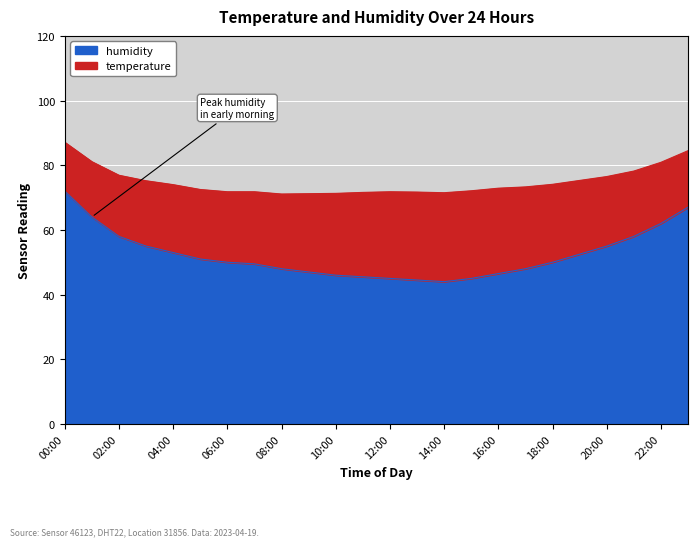

Where is the first local minimum?

14:00